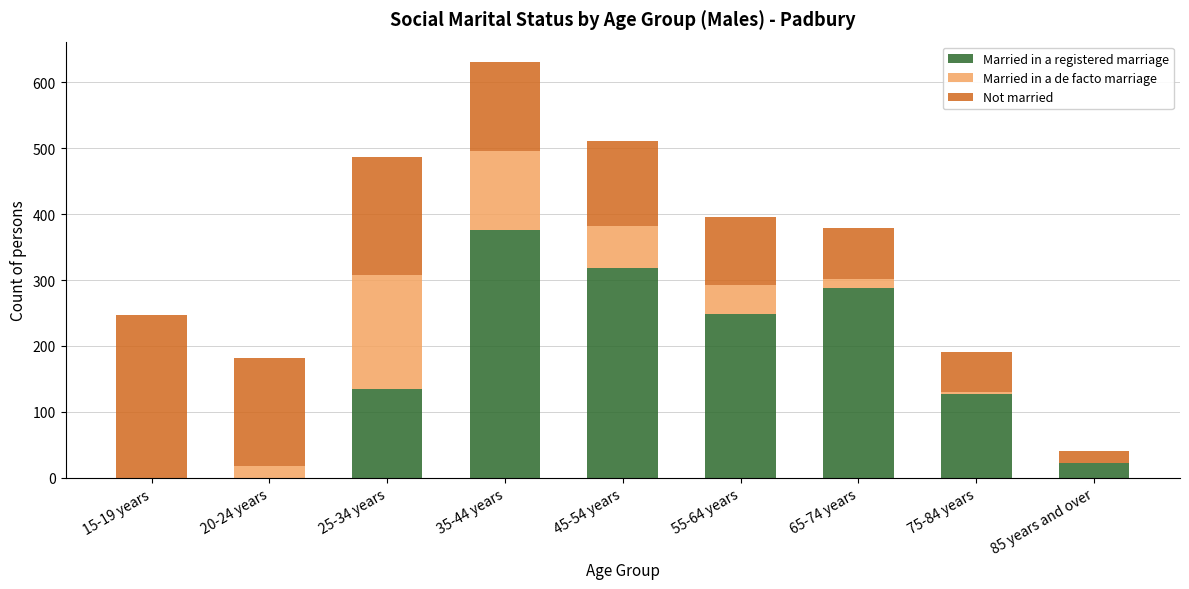

What is the maximum value for Married in a registered marriage?

376